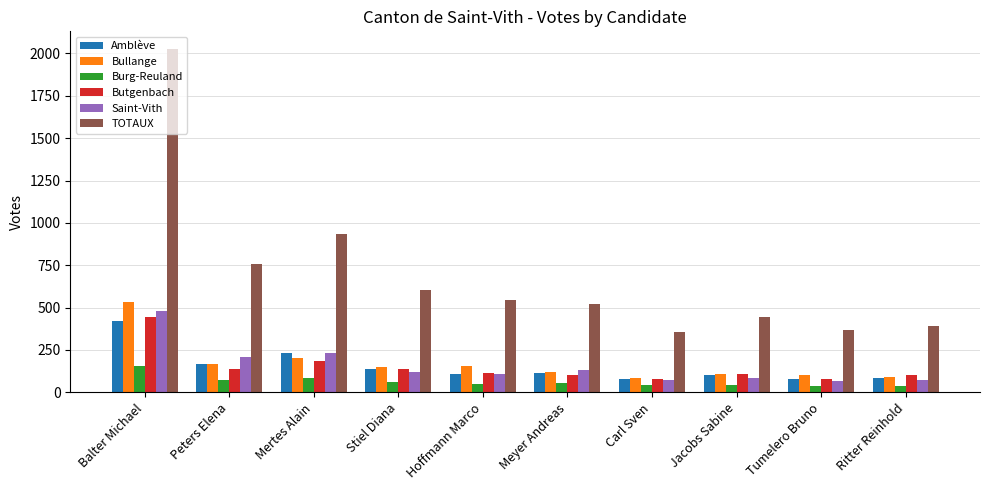

At which category does the chart reach its peak across all series?

Balter Michael